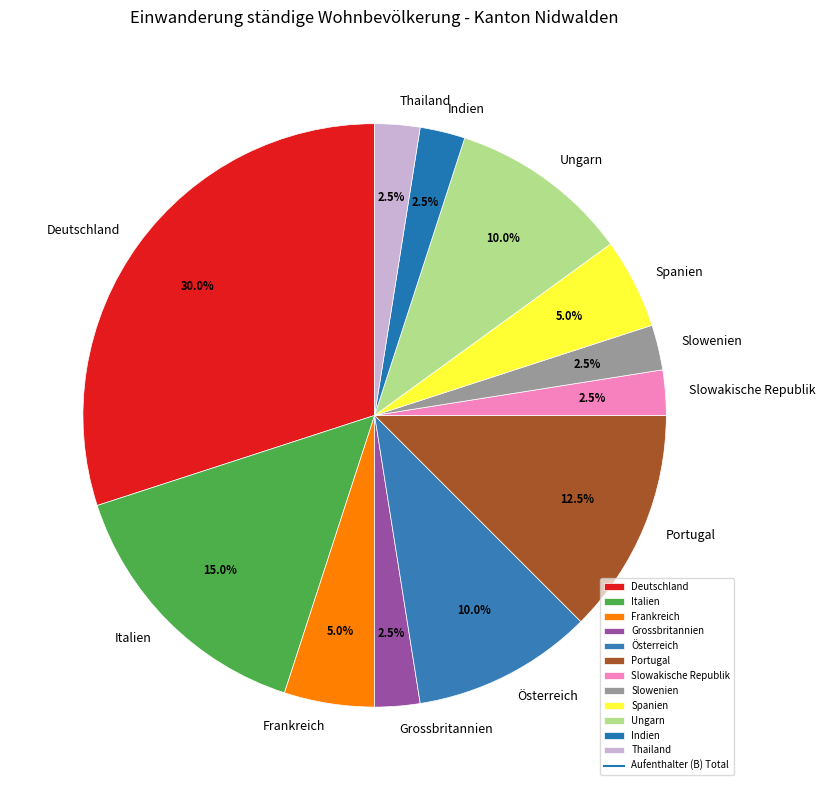

Which has a higher value, Deutschland or Slowakische Republik?

Deutschland